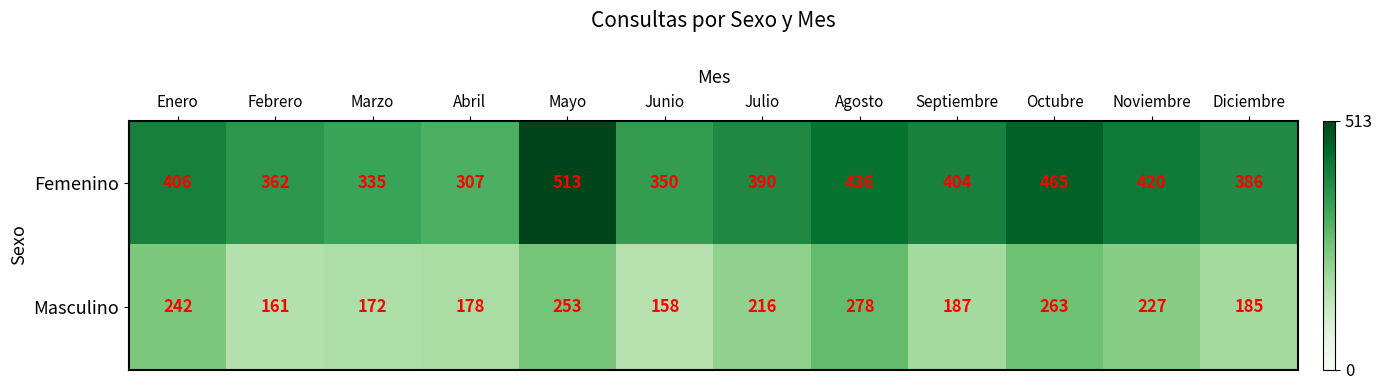

What is the difference between the highest and lowest values at Noviembre?

193